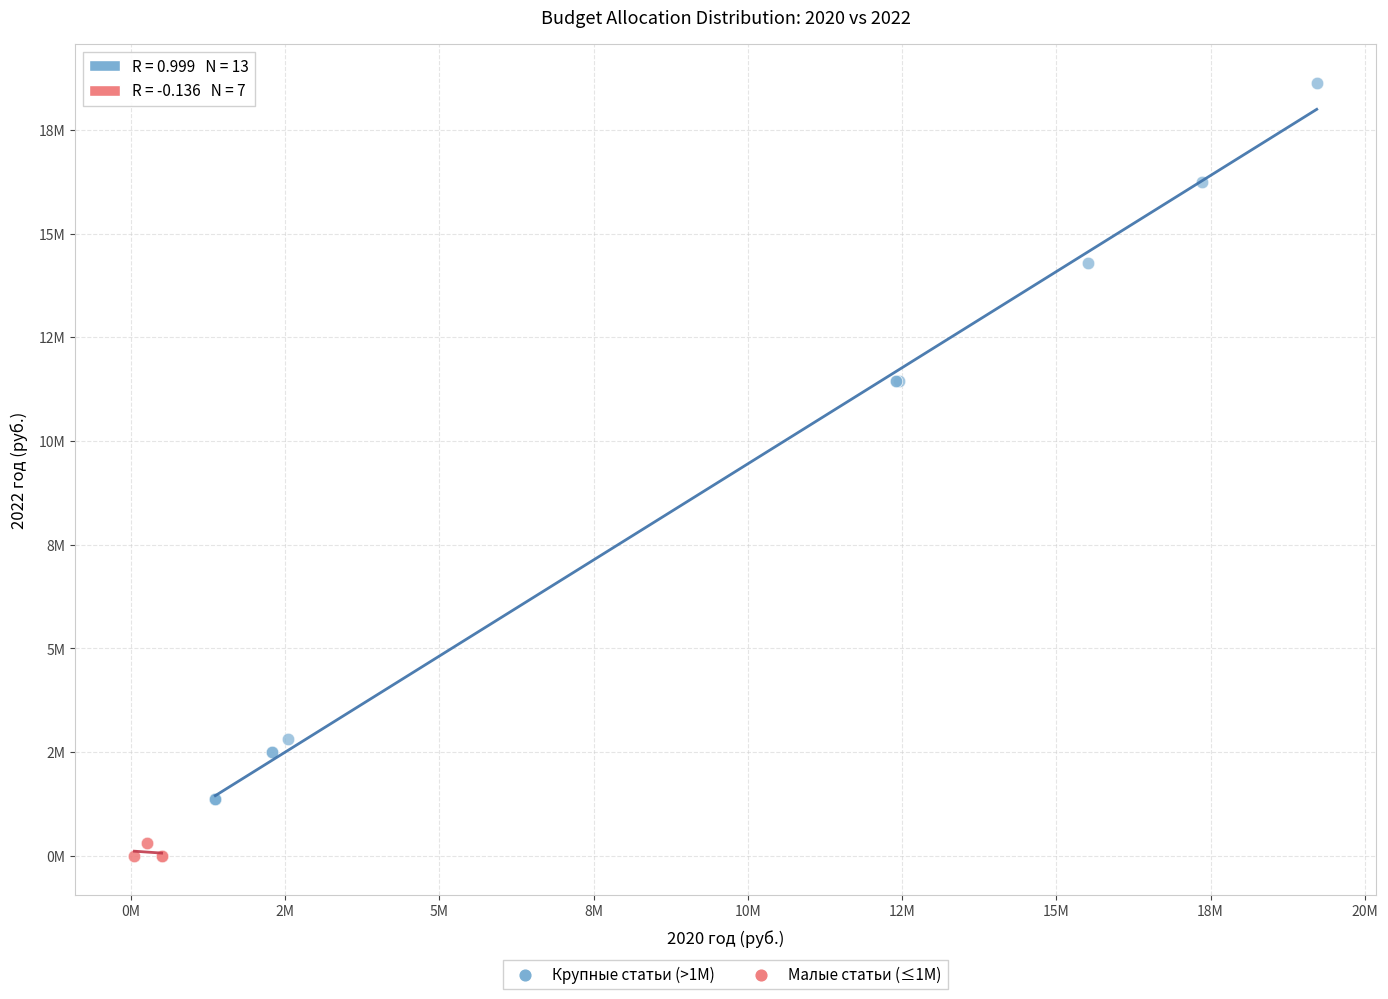

What are all the series names shown in the legend?

Крупные статьи (>1M), Малые статьи (≤1M)